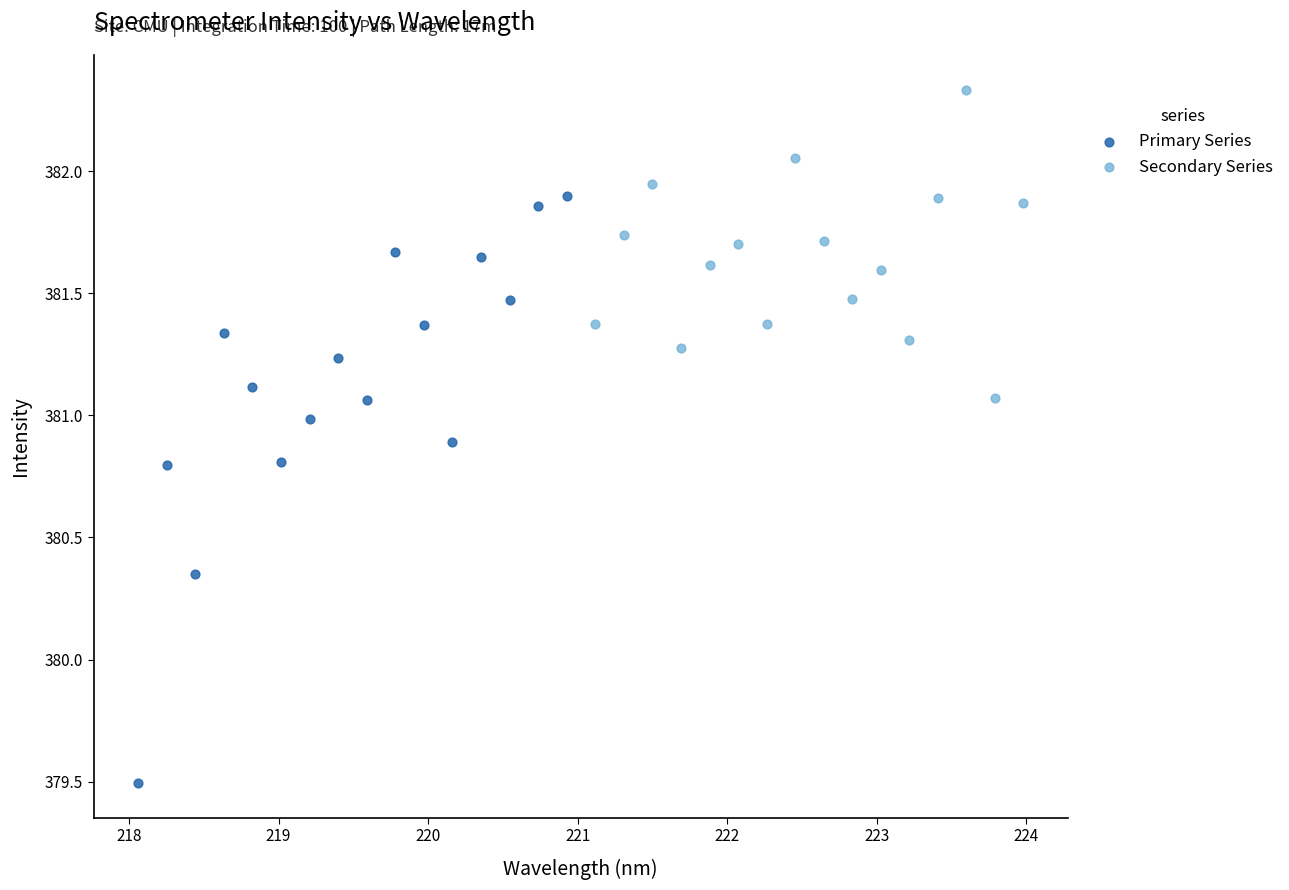

Which series contains the highest Y value?

Secondary Series